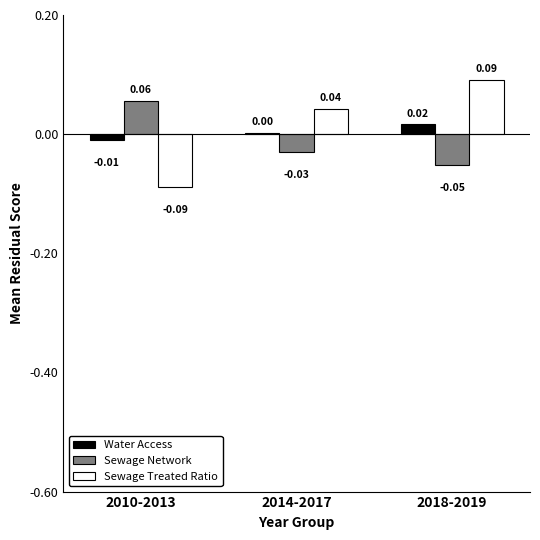

Between 2014-2017 and 2018-2019, which series saw the biggest shift?

Sewage Treated Ratio